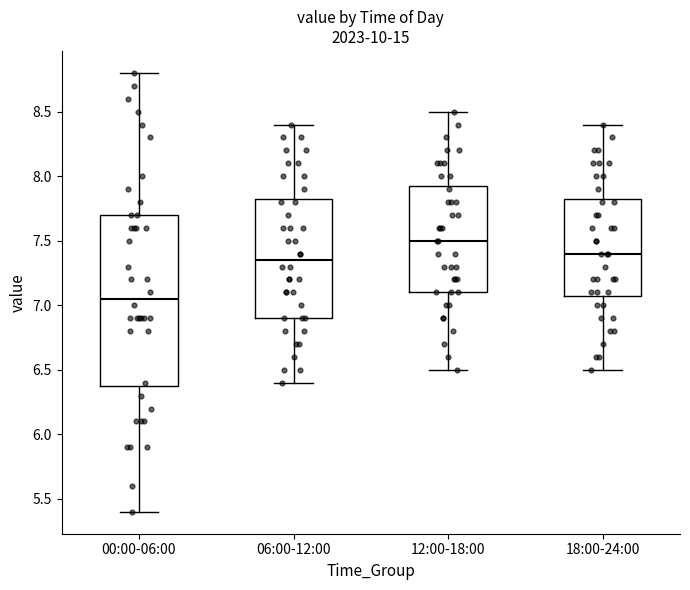

Reading left to right, transcribe this box plot: for each box, give where its median line is, the range the box spans, and where its two whiskers end, as read against the y-axis. The values are not printed on the chart, so give them approximately, as read against the axis.

00:00-06:00: median 7.05, box 6.40 to 7.70, whiskers 5.40 to 8.80
06:00-12:00: median 7.35, box 6.90 to 7.85, whiskers 6.40 to 8.40
12:00-18:00: median 7.50, box 7.10 to 7.95, whiskers 6.50 to 8.50
18:00-24:00: median 7.40, box 7.10 to 7.85, whiskers 6.50 to 8.40